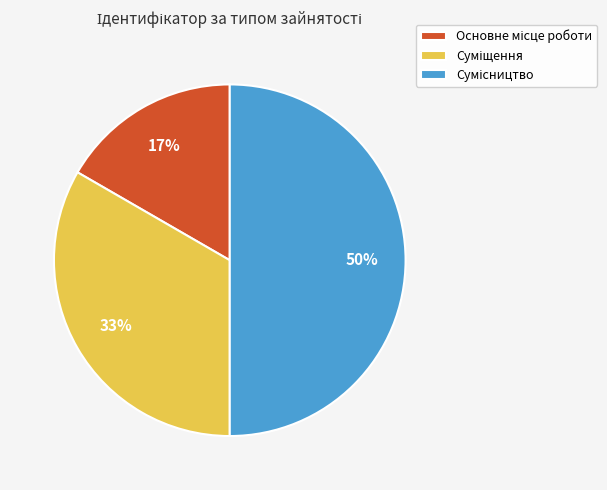

To the nearest percent, what is the average slice percentage?

33%